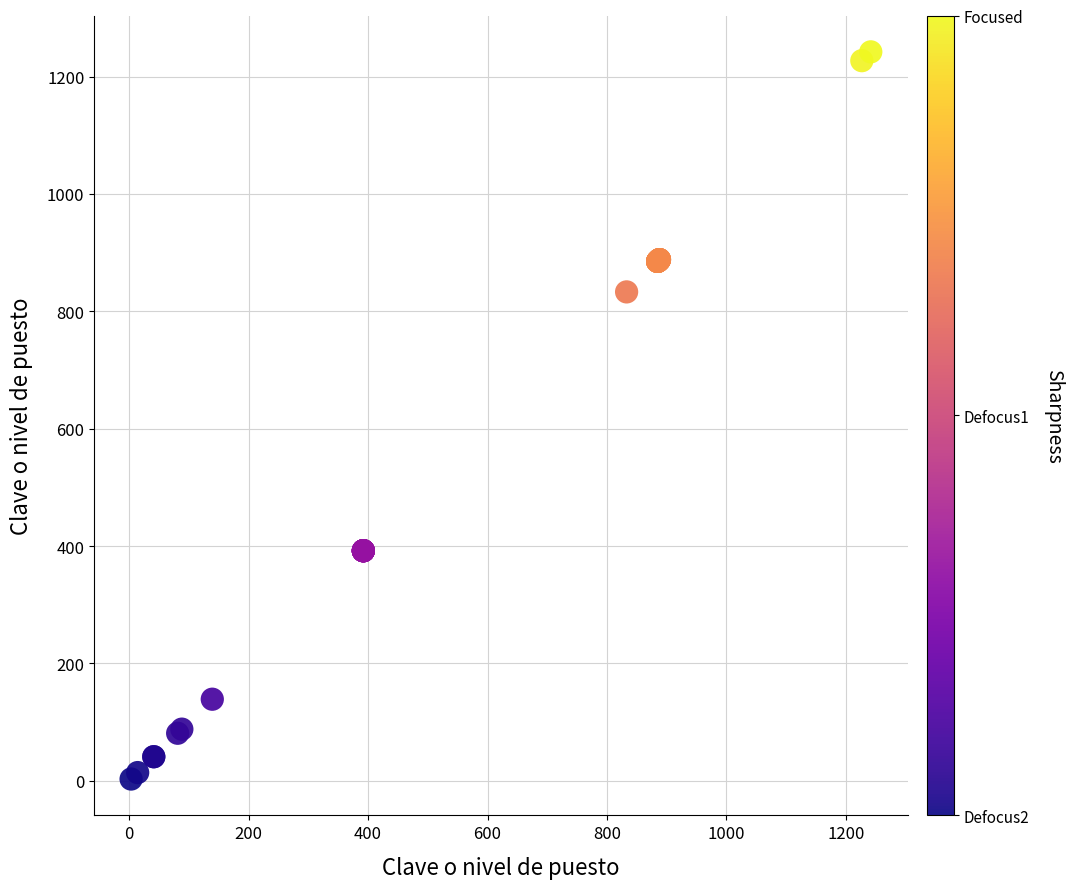

What Y value in the scatter plot is closest to 622?

833